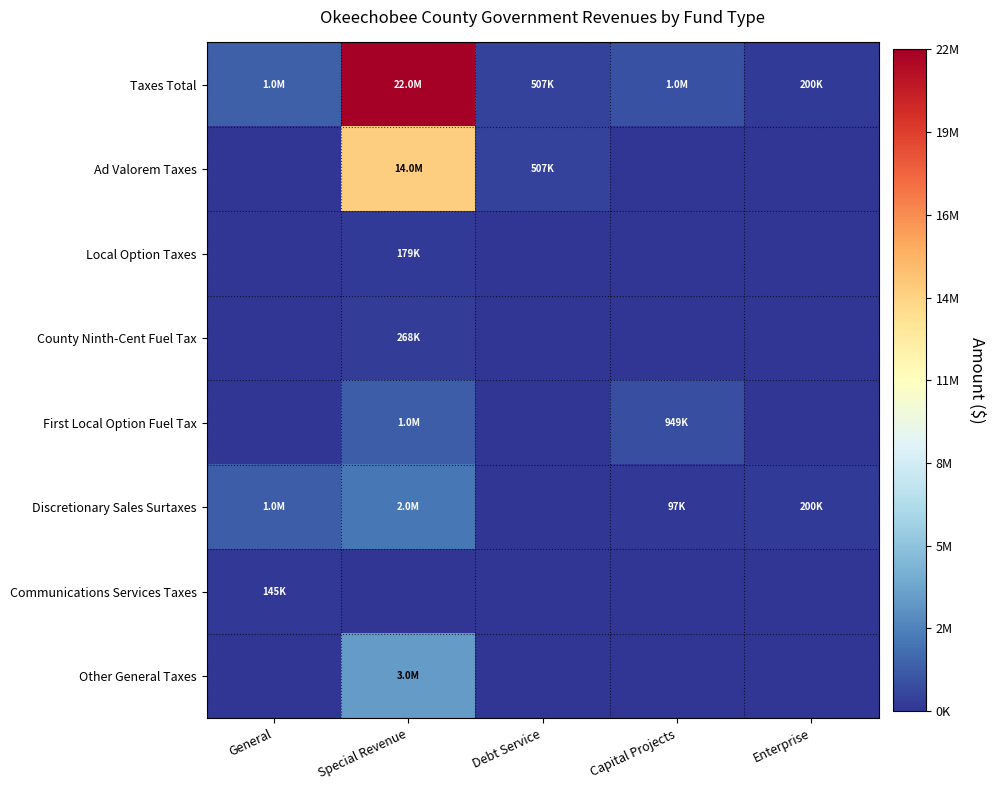

Reading right to left, extract all data points from this chart.

Taxes Total: Enterprise=200159	Capital Projects=1046904	Debt Service=507648	Special Revenue=22625747	General=1571355
Ad Valorem Taxes: Enterprise=0	Capital Projects=0	Debt Service=507648	Special Revenue=14403184	General=0
Local Option Taxes: Enterprise=0	Capital Projects=0	Debt Service=0	Special Revenue=179192	General=0
County Ninth-Cent Fuel Tax: Enterprise=0	Capital Projects=0	Debt Service=0	Special Revenue=268016	General=0
First Local Option Fuel Tax: Enterprise=0	Capital Projects=949649	Debt Service=0	Special Revenue=1486351	General=0
Discretionary Sales Surtaxes: Enterprise=200159	Capital Projects=97255	Debt Service=0	Special Revenue=2406104	General=1425818
Communications Services Taxes: Enterprise=0	Capital Projects=0	Debt Service=0	Special Revenue=0	General=145537
Other General Taxes: Enterprise=0	Capital Projects=0	Debt Service=0	Special Revenue=3882900	General=0